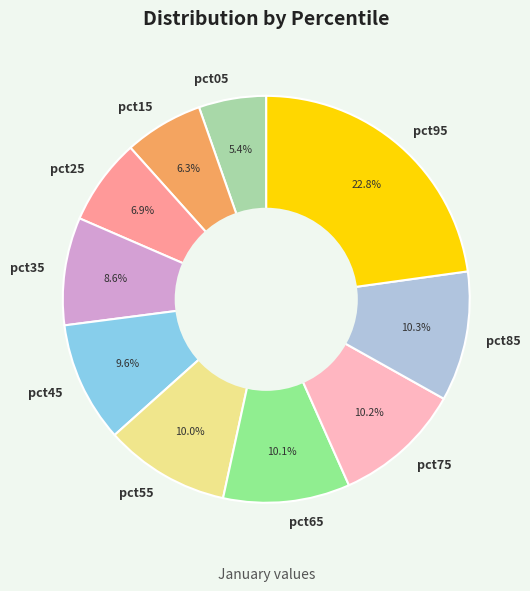

How many segments does this pie chart have?

10